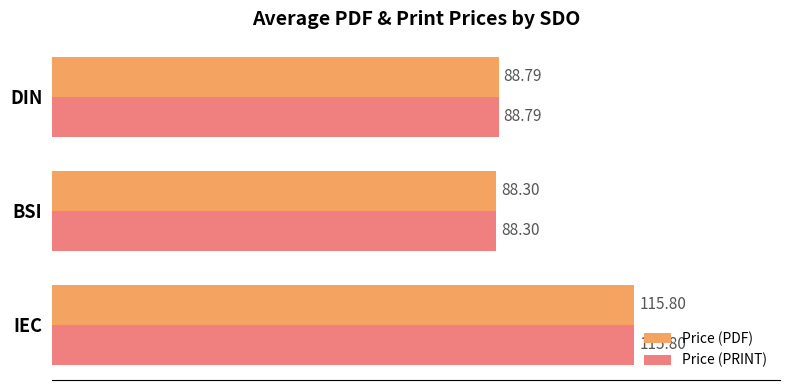

Where is Price (PDF) nearest to the value 102?

DIN